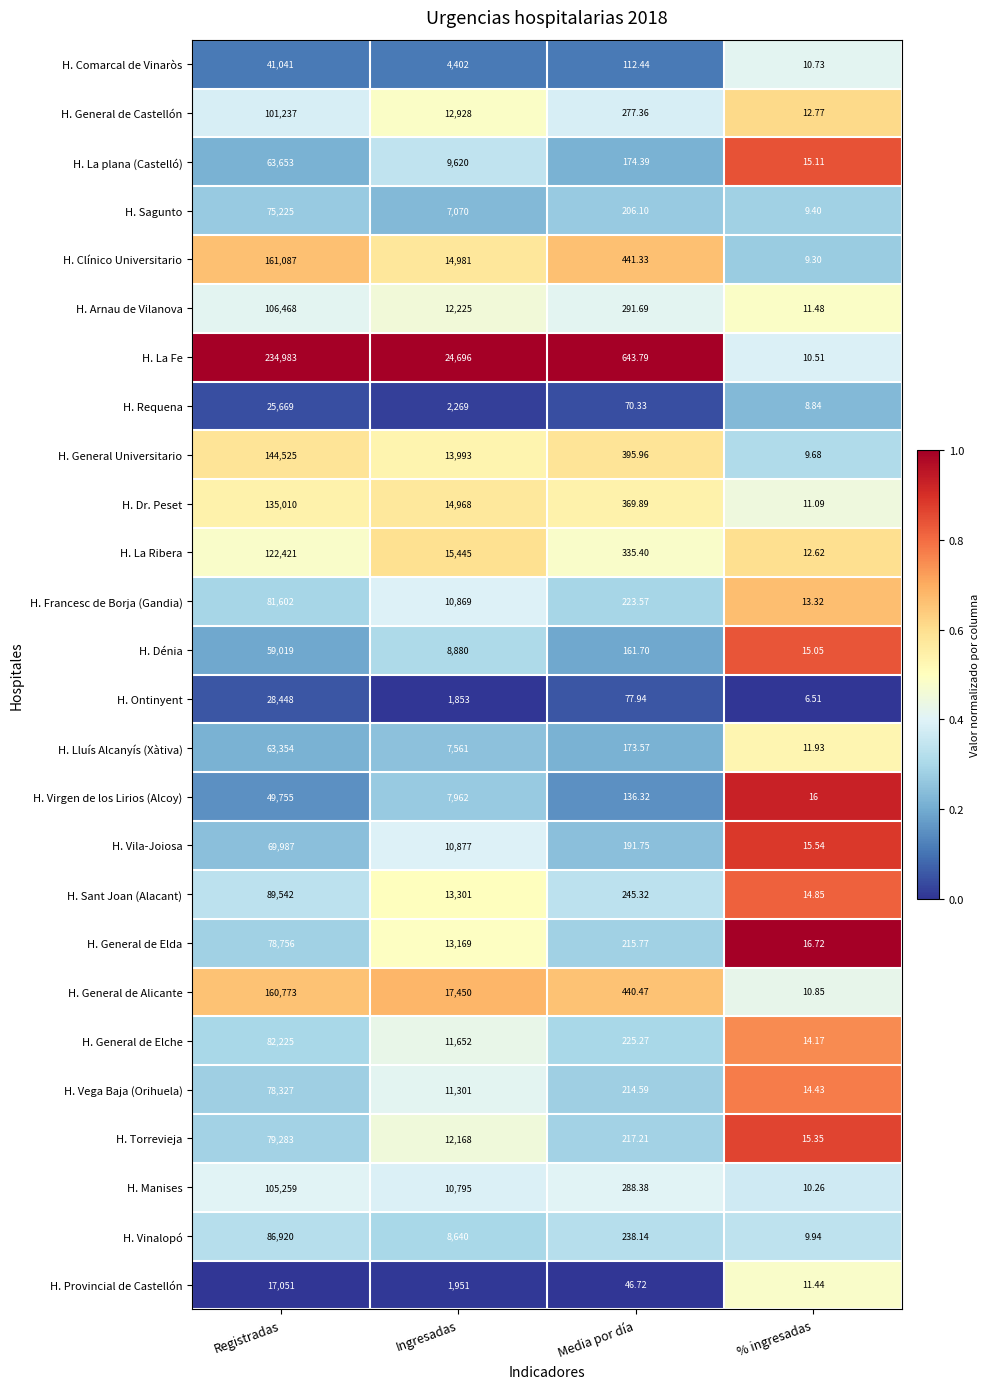

Which label corresponds to the largest value in the chart?

Registradas